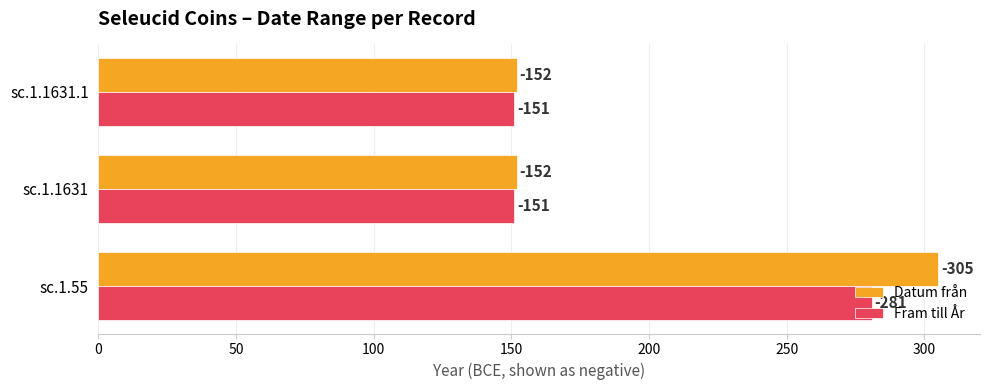

What is the value of the Datum från bar at the 1st from the left?

305